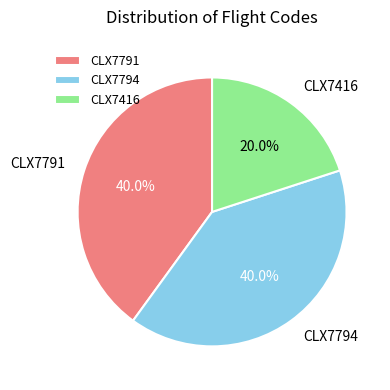

Do CLX7791 and CLX7416 together represent more than half of the pie?

Yes